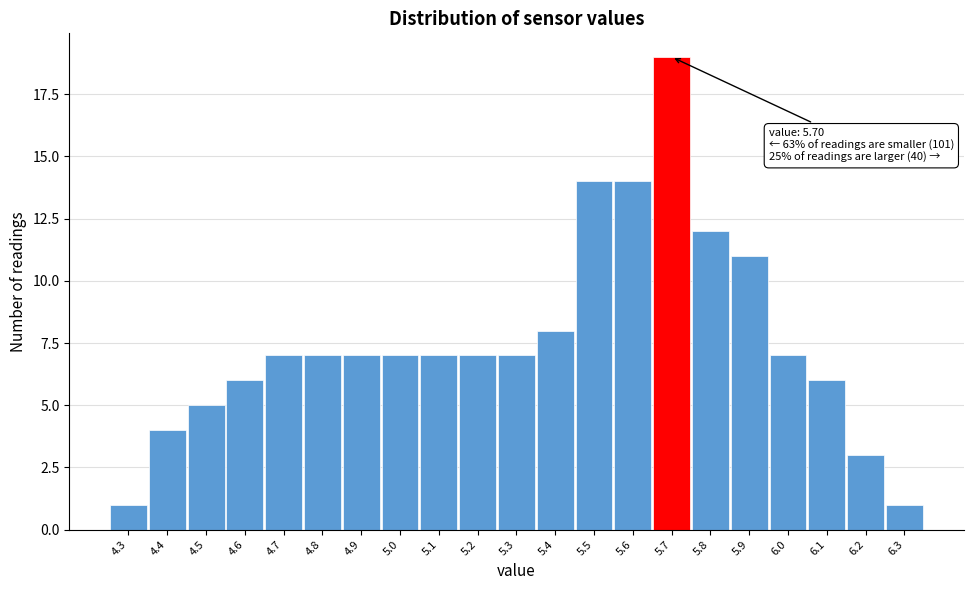

Over which range of the x-axis is the bar tallest?

5.65 to 5.75